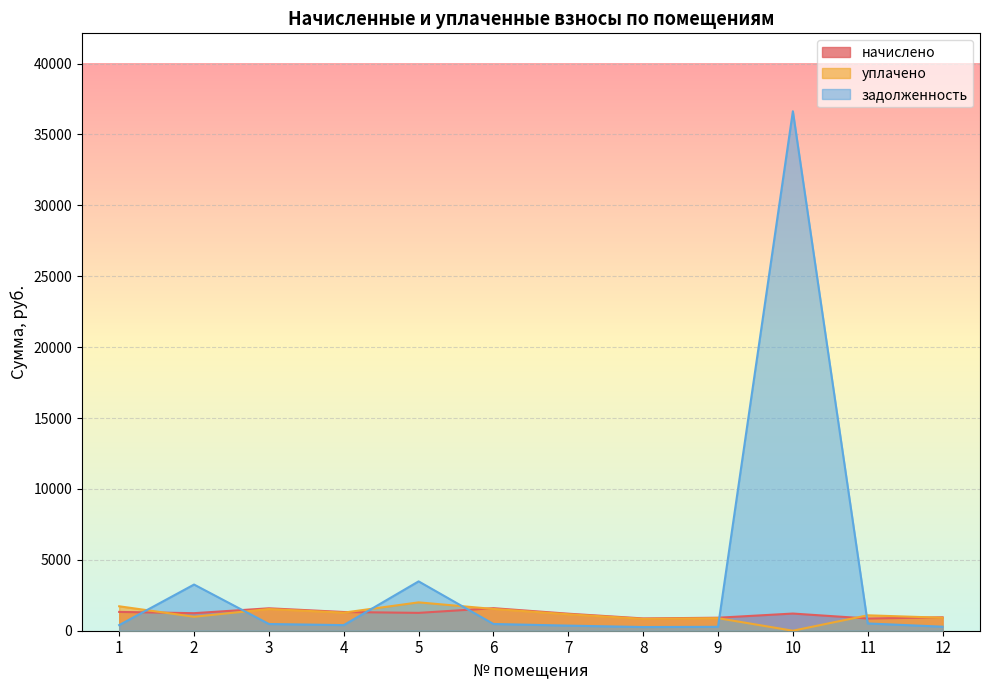

What is the spread (max minus min) of values at 5?

2221.6